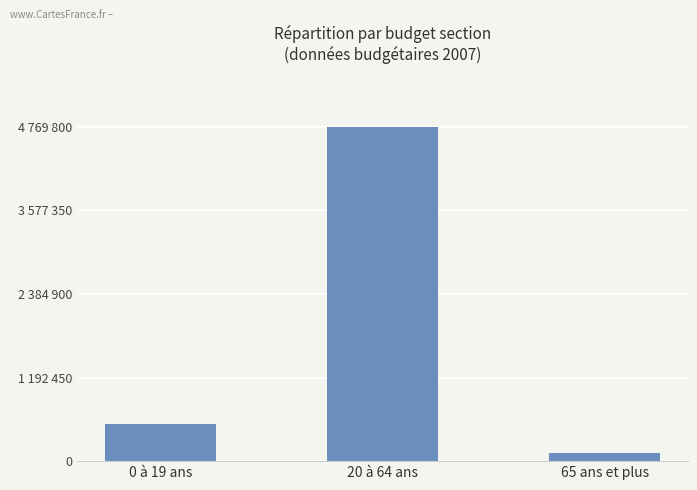

What is the difference between the maximum and second lowest values?

4234020.7